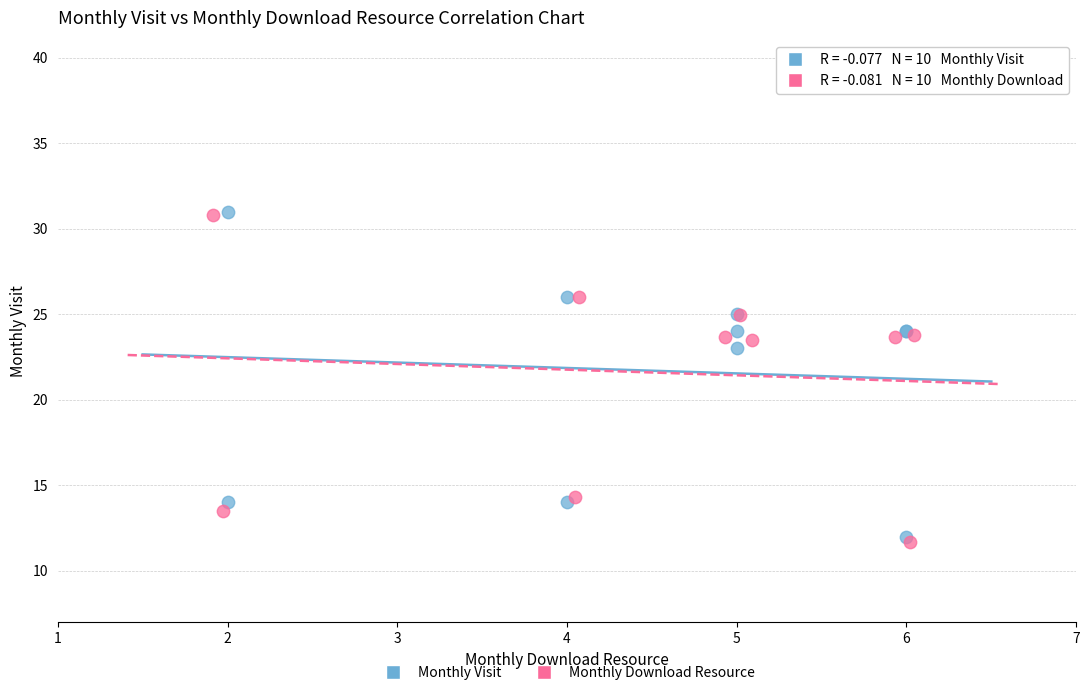

Which series has the widest spread of Y values?

Monthly Download Resource